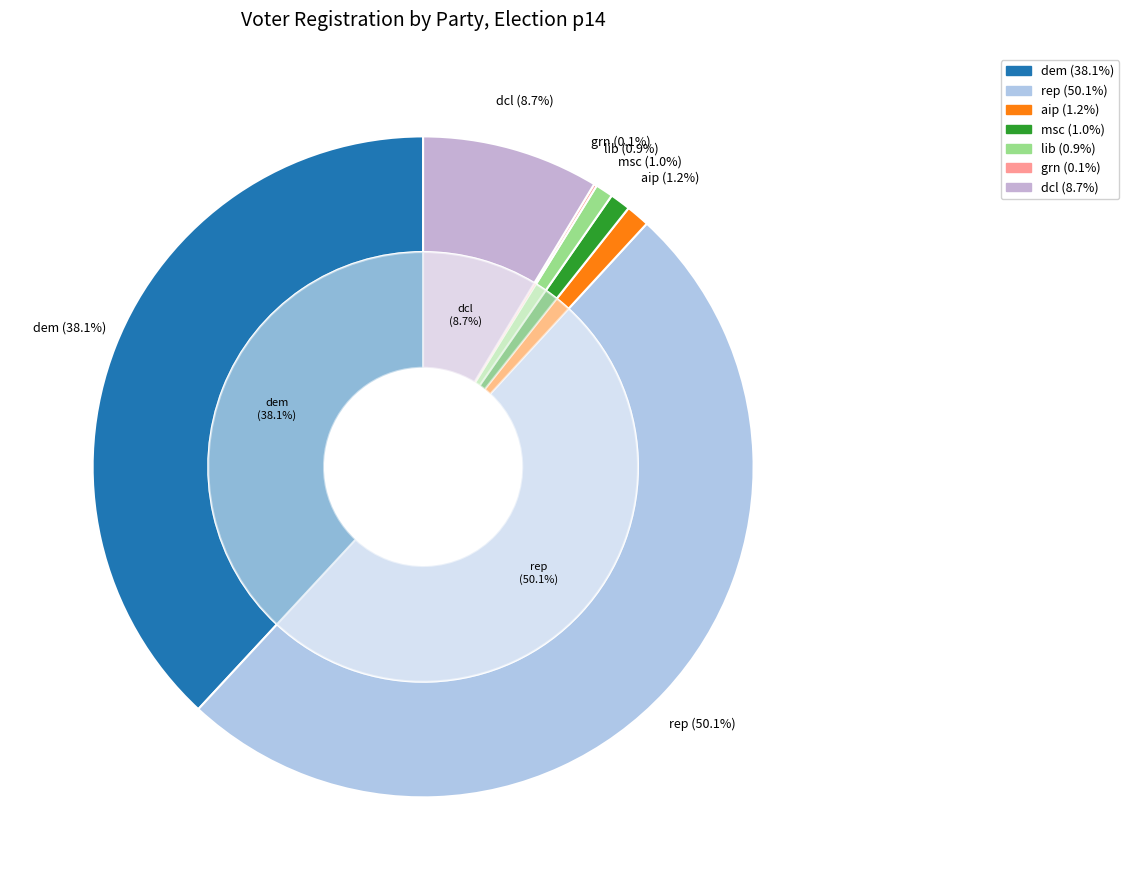

Is it true that paf is 9% of the pie?

False